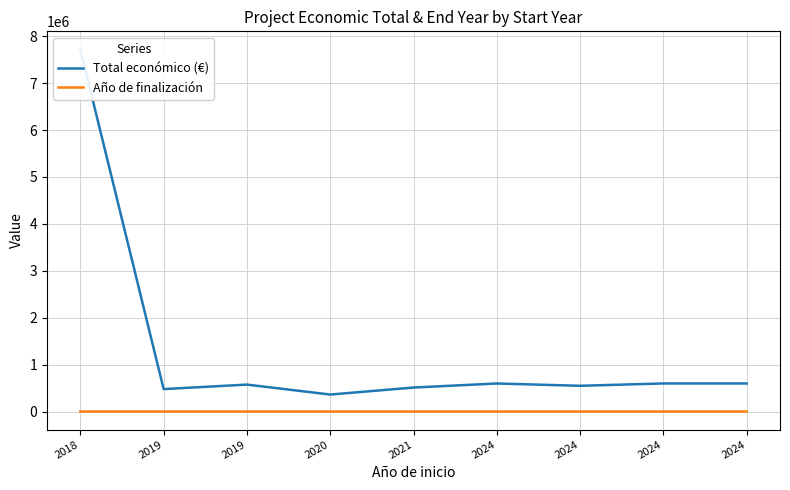

Which series has the largest total across all categories?

Total económico (€)